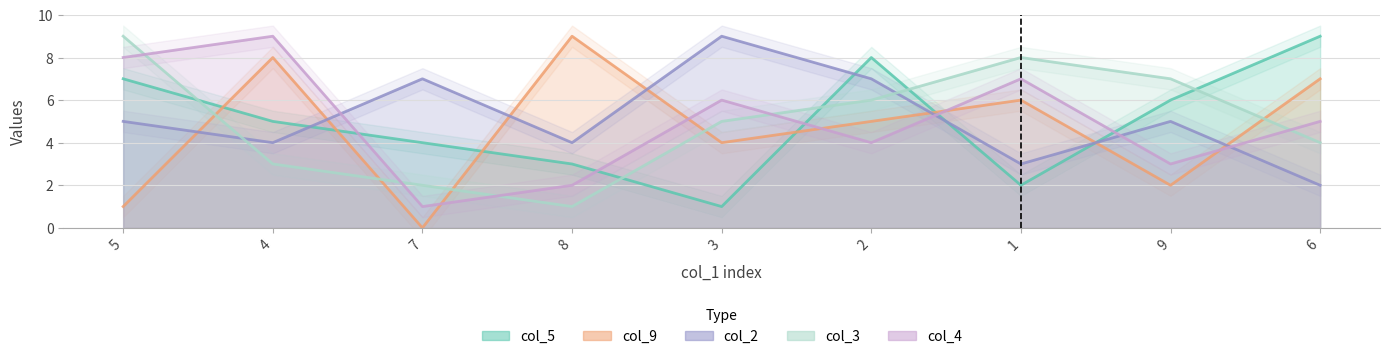

The col_5 series shows 4 at 9. True or false?

False